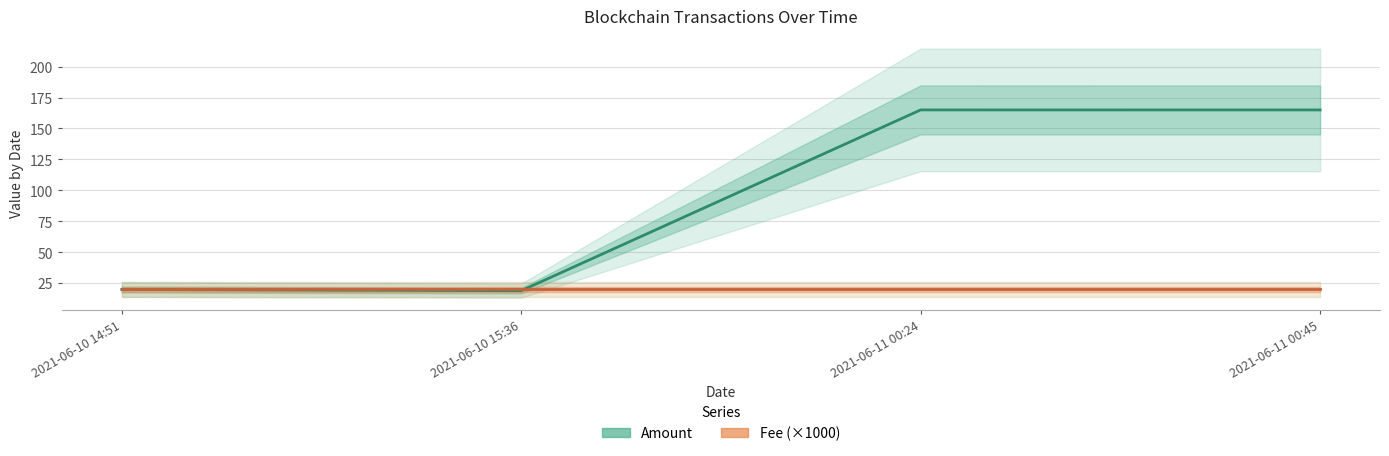

True or false: Fee (×1000) and Amount cross at least once.

True